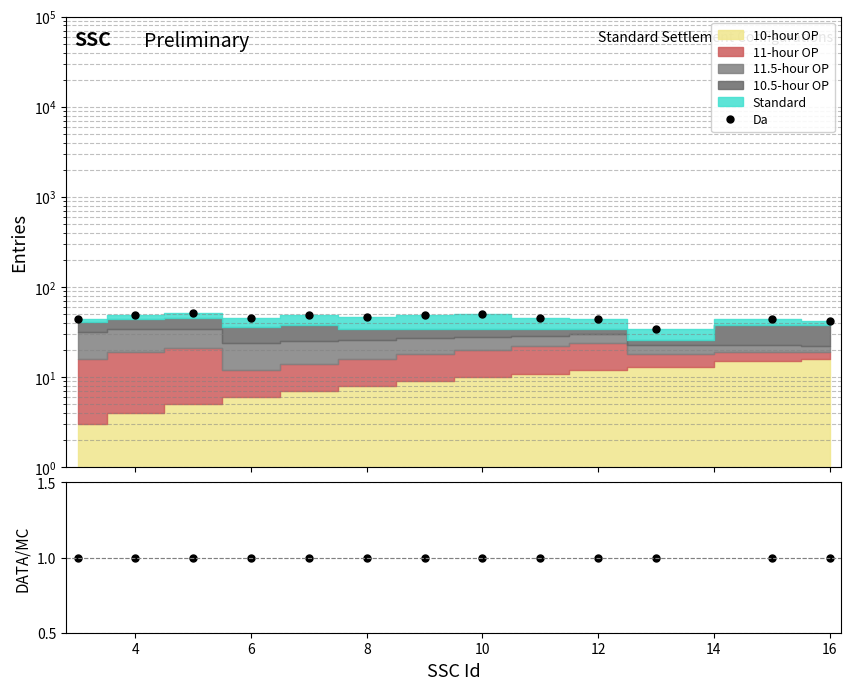

True or false: Data/MC and Da intersect in this chart.

False